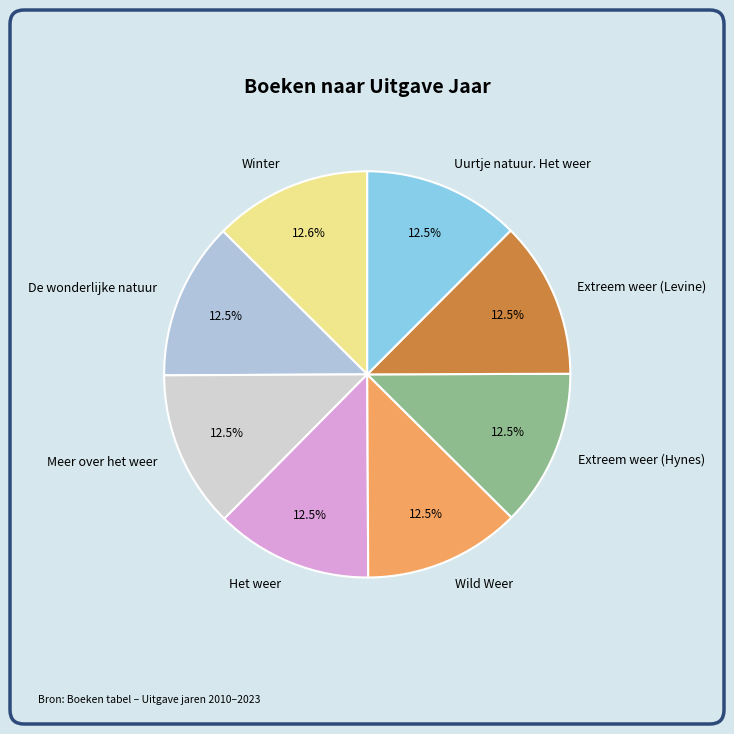

How much of the chart is everything except Extreem weer (Hynes)?

87.5%